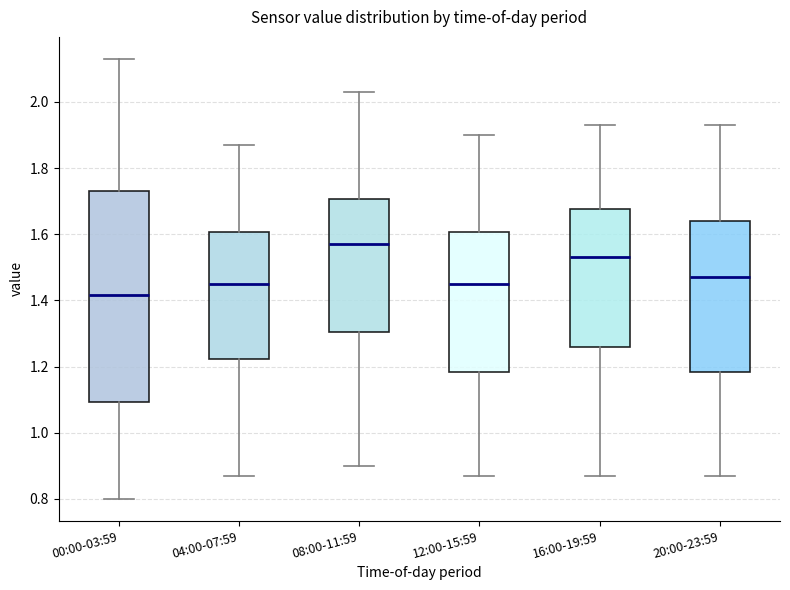

Reading left to right, transcribe this box plot: for each box, give where its median line is, the range the box spans, and where its two whiskers end, as read against the y-axis. The values are not printed on the chart, so give them approximately, as read against the axis.

00:00-03:59: median 1.42, box 1.10 to 1.74, whiskers 0.80 to 2.14
04:00-07:59: median 1.46, box 1.22 to 1.60, whiskers 0.88 to 1.88
08:00-11:59: median 1.58, box 1.30 to 1.70, whiskers 0.90 to 2.04
12:00-15:59: median 1.46, box 1.18 to 1.60, whiskers 0.88 to 1.90
16:00-19:59: median 1.54, box 1.26 to 1.68, whiskers 0.88 to 1.94
20:00-23:59: median 1.48, box 1.18 to 1.64, whiskers 0.88 to 1.94